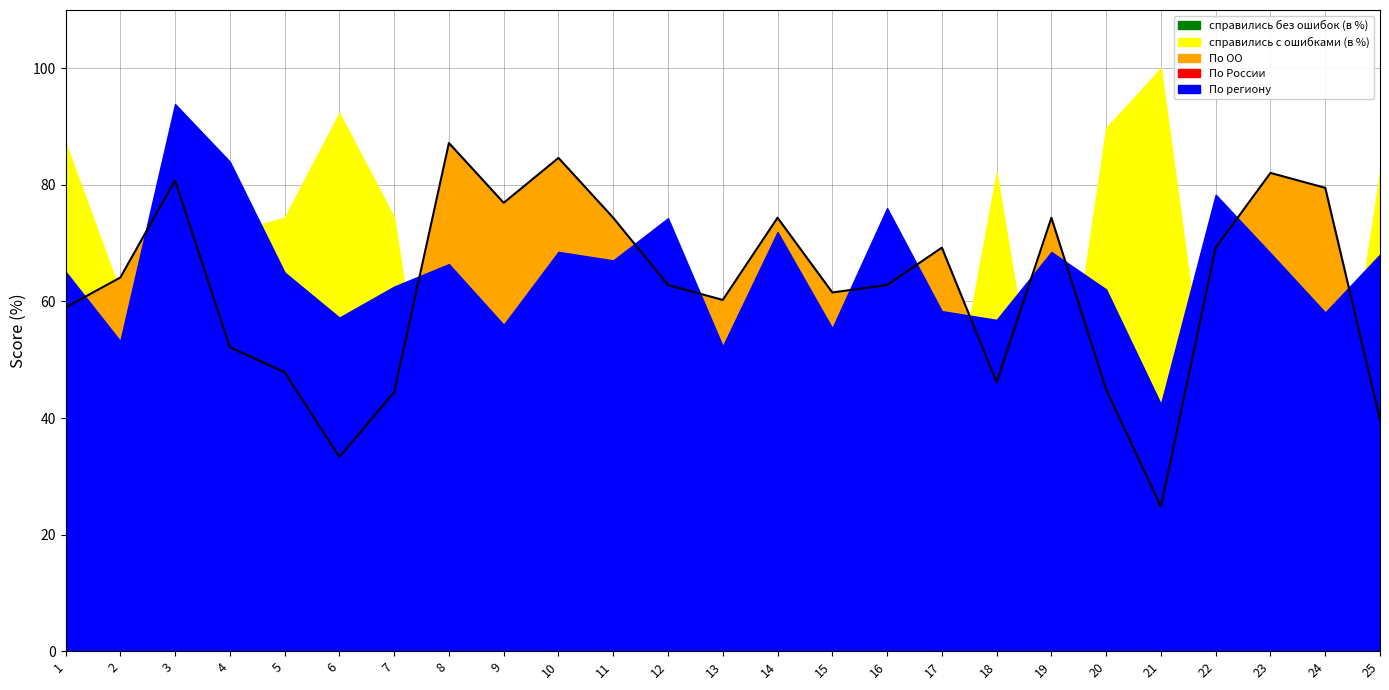

Does the chart display data point markers on the line(s)?

No